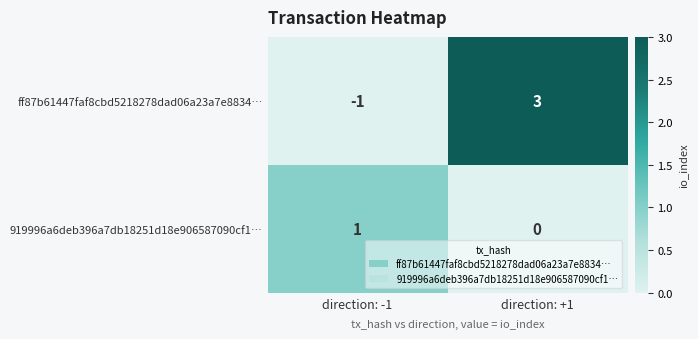

Reading left to right, what are all the values shown in this chart?

ff87b61447faf8cbd5218278dad06a23a7e8834…: -1	3
919996a6deb396a7db18251d18e906587090cf1…: 1	0